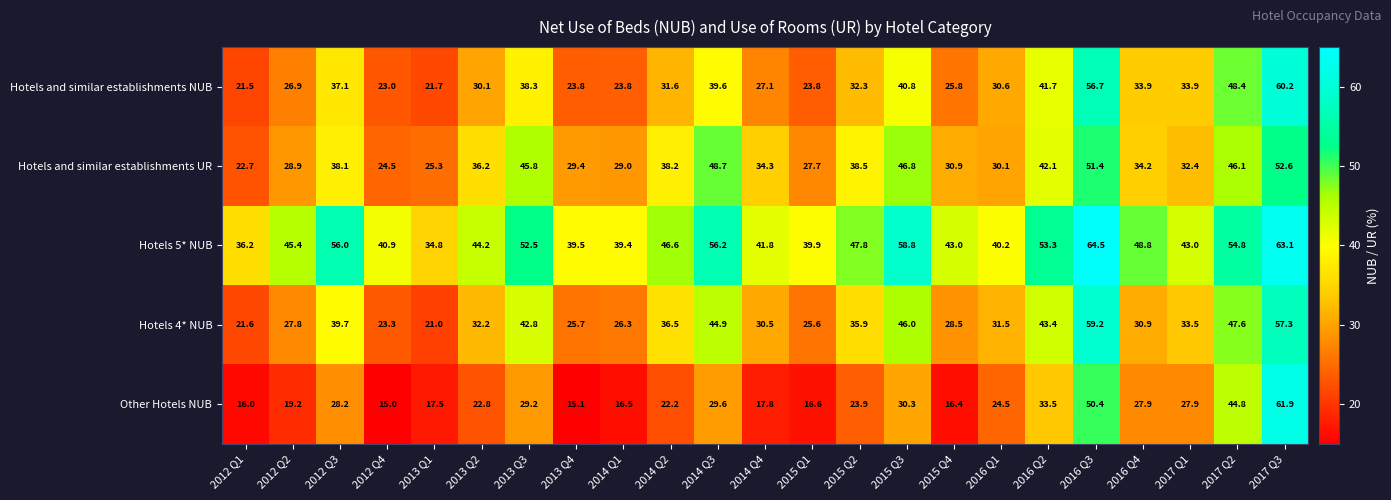

At which label does Other Hotels NUB reach its minimum?

2012 Q4